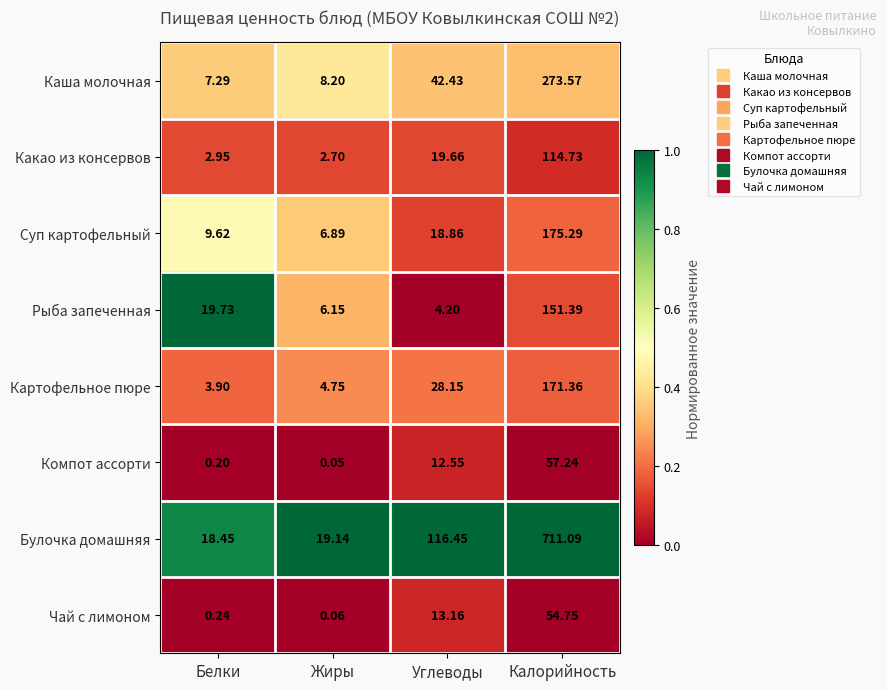

At Белки, list the series in order from smallest to largest.

Компот ассорти, Чай с лимоном, Какао из консервов, Картофельное пюре, Каша молочная, Суп картофельный, Булочка домашняя, Рыба запеченная